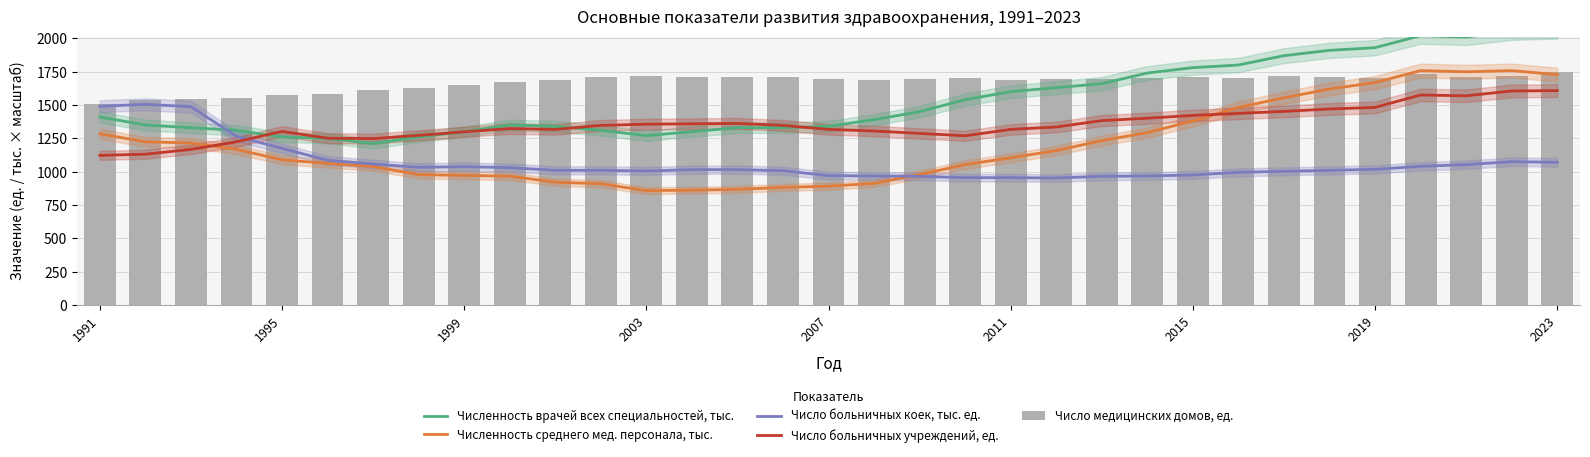

What is the difference between the maximum and minimum values in the Число медицинских домов, ед. series?

241.0